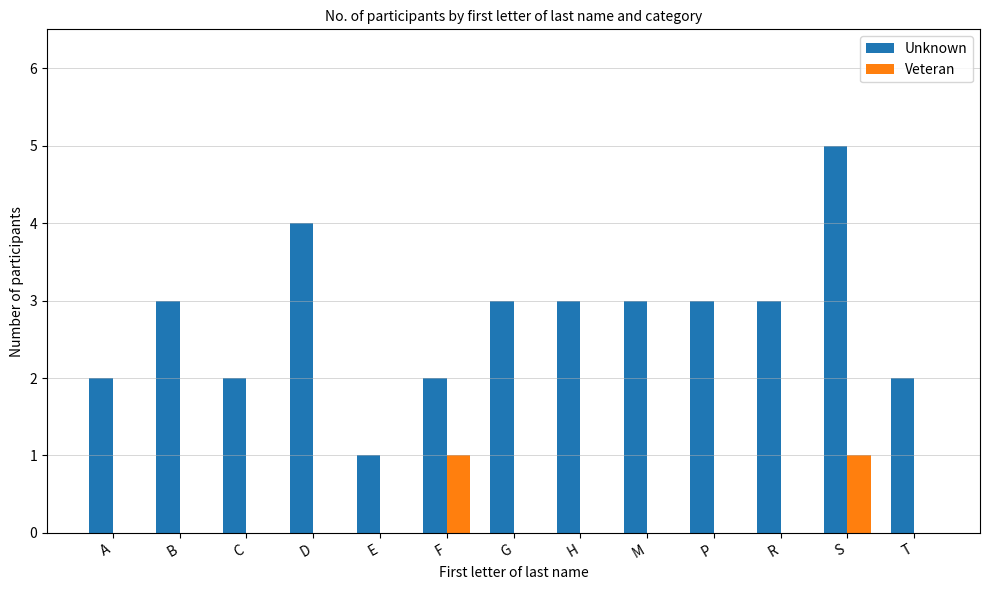

What are all the series names shown in the legend?

Unknown, Veteran